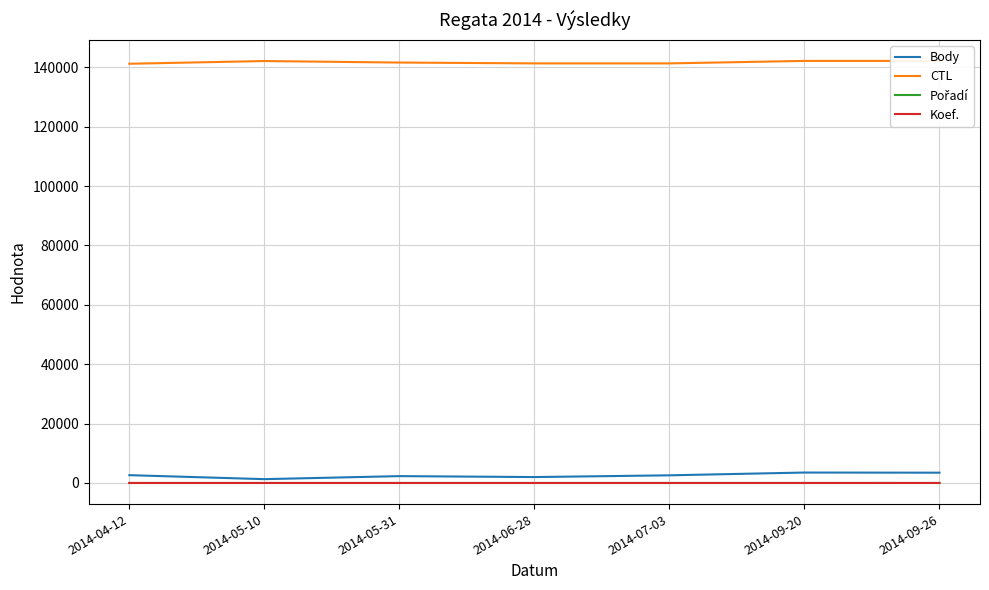

What is the highest value of the CTL series?

142163